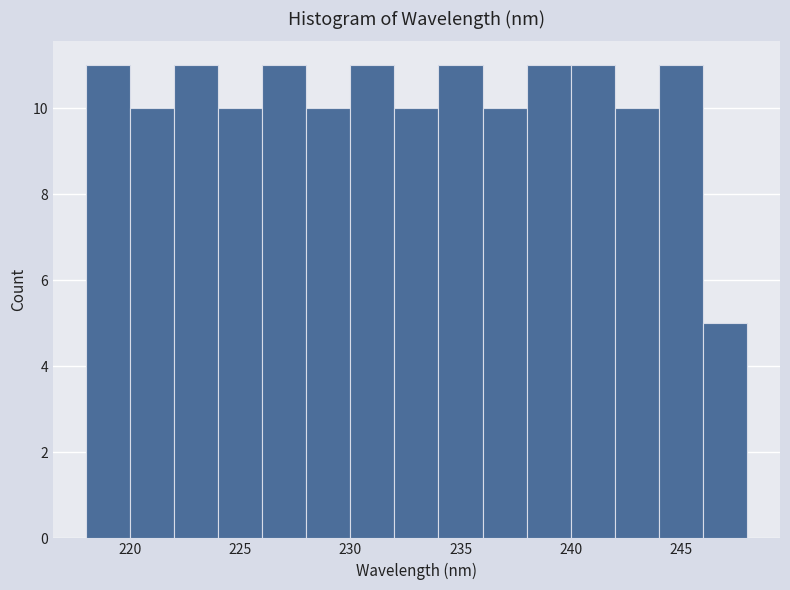

Reading left to right, list every bar in this chart as the range it spans on the x-axis followed by its height. The values are not printed on the chart, so give them approximately, as read against the axis.

218 to 220: 11
220 to 222: 10
222 to 224: 11
224 to 226: 10
226 to 228: 11
228 to 230: 10
230 to 232: 11
232 to 234: 10
234 to 236: 11
236 to 238: 10
238 to 240: 11
240 to 242: 11
242 to 244: 10
244 to 246: 11
246 to 248: 5